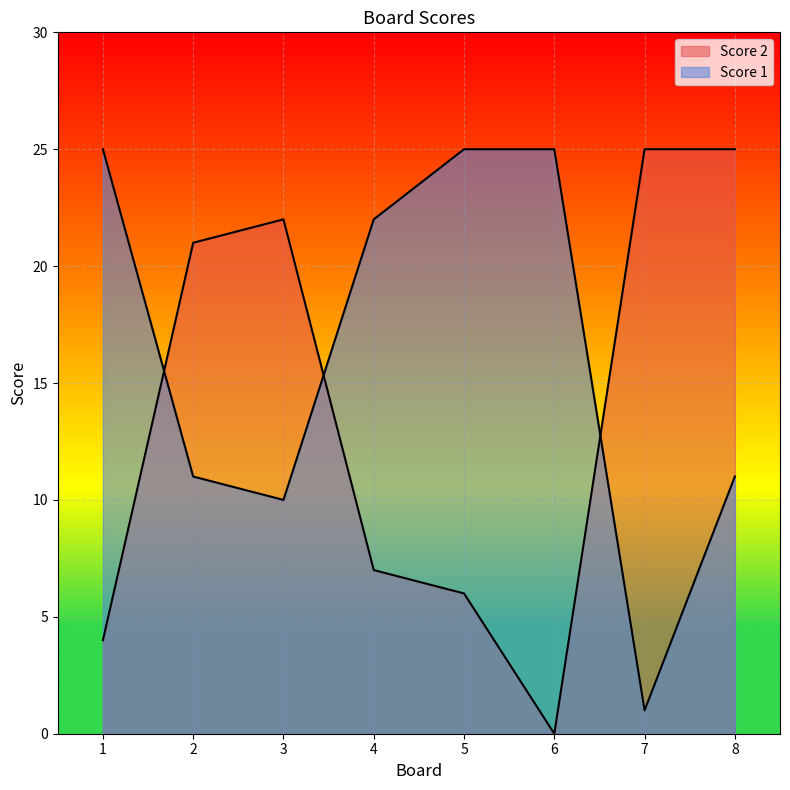

How many values in the Score 1 series exceed 22?

3